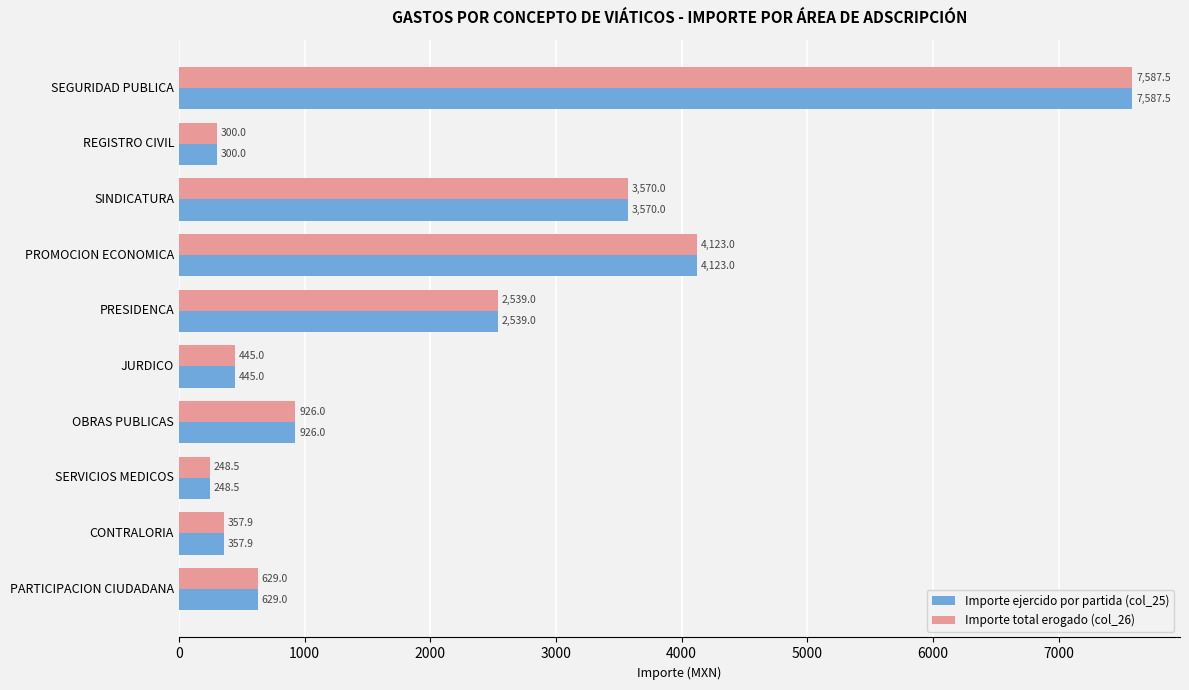

The value of Importe ejercido por partida (col_25) at PRESIDENCA is 2539.0. True or false?

True